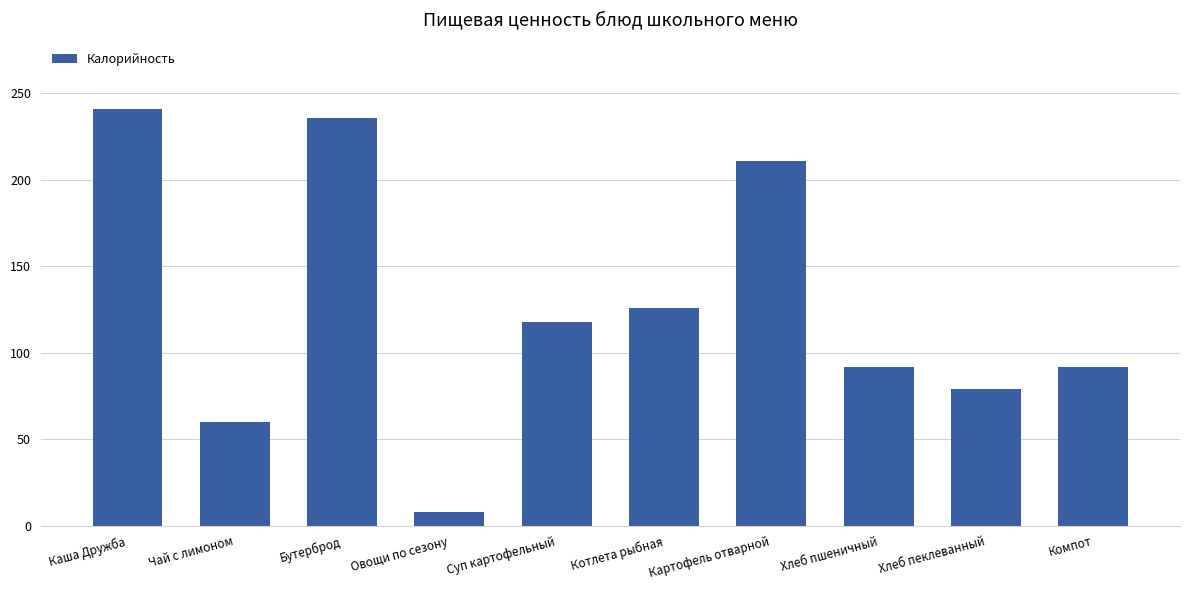

Count the number of categories in the chart.

10